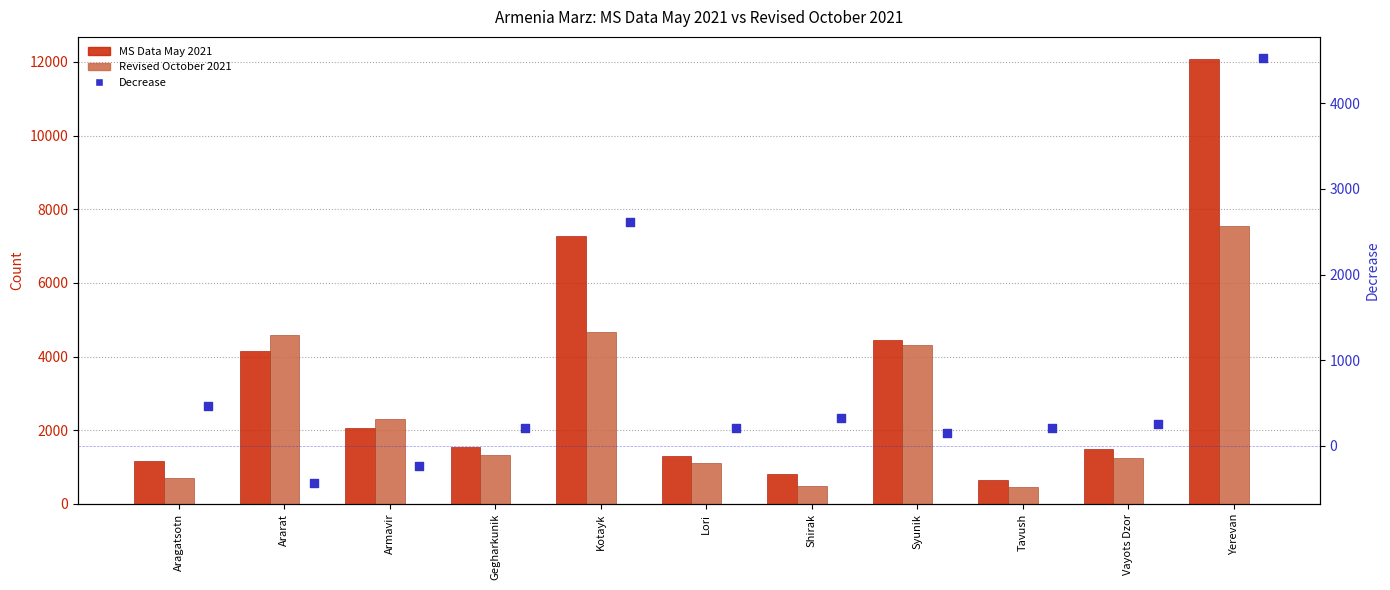

Is the value of MS Data May 2021 at Vayots Dzor greater than the value of Revised October 2021 at Vayots Dzor?

Yes